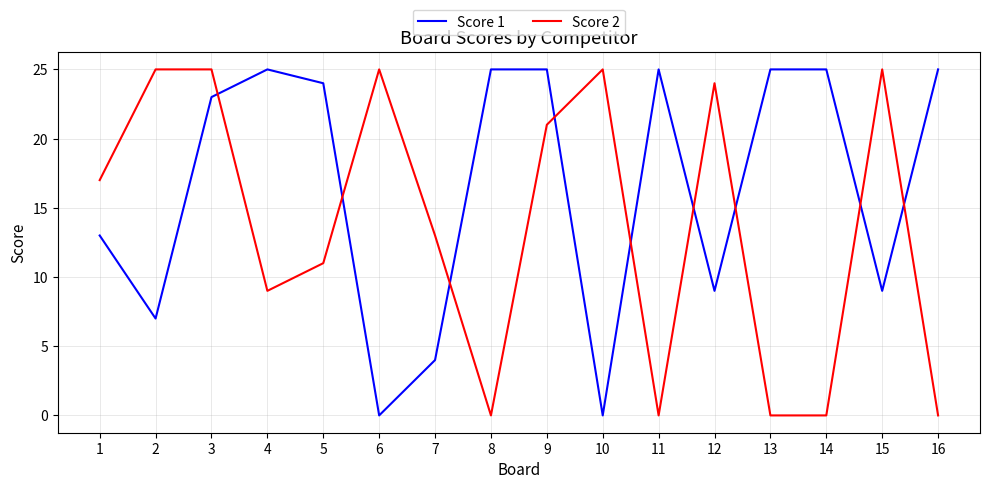

Reading left to right, extract all data points from this chart.

Score 1: 1=13	2=7	3=23	4=25	5=24	6=0	7=4	8=25	9=25	10=0	11=25	12=9	13=25	14=25	15=9	16=25
Score 2: 1=17	2=25	3=25	4=9	5=11	6=25	7=13	8=0	9=21	10=25	11=0	12=24	13=0	14=0	15=25	16=0